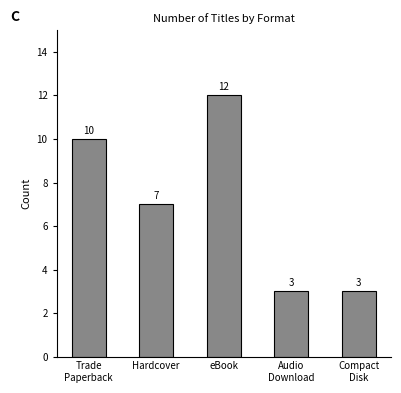

The value at Compact
Disk is 3. True or false?

True